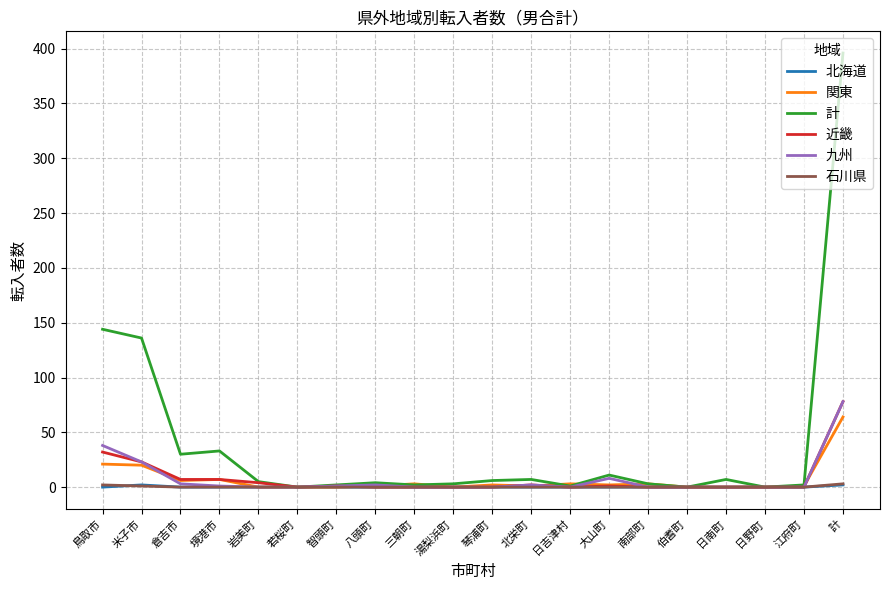

The 関東 series shows 64 at 計. True or false?

True